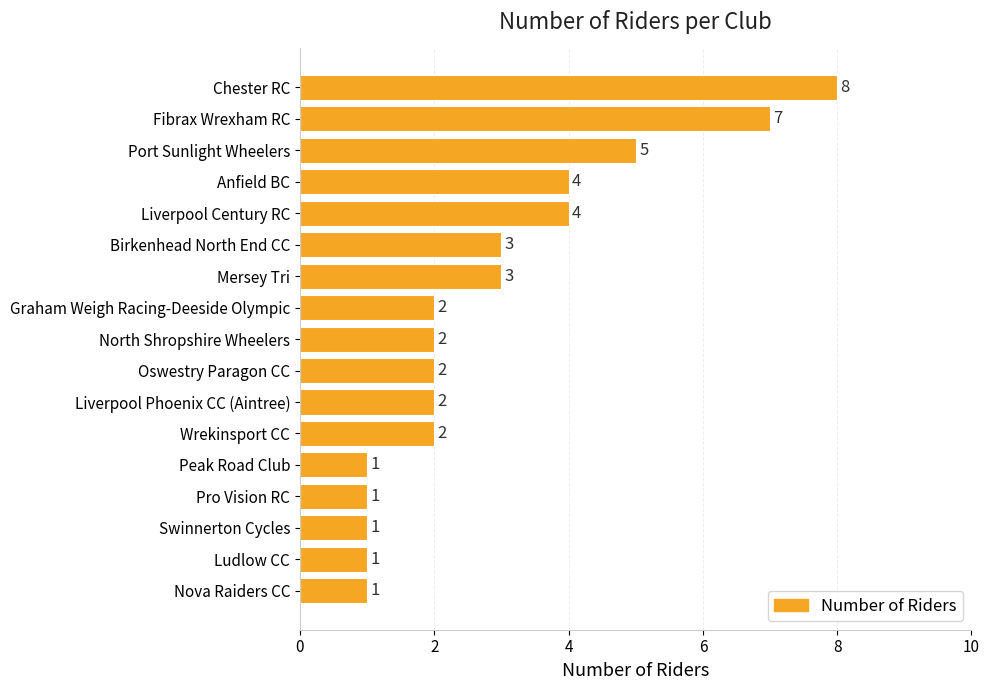

Does the chart contain stacked bars?

No